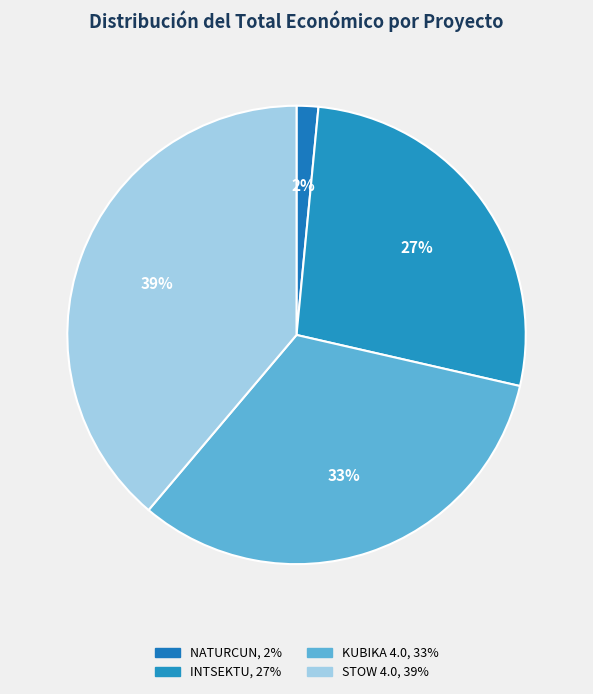

What is the largest slice in the pie chart?

STOW 4.0